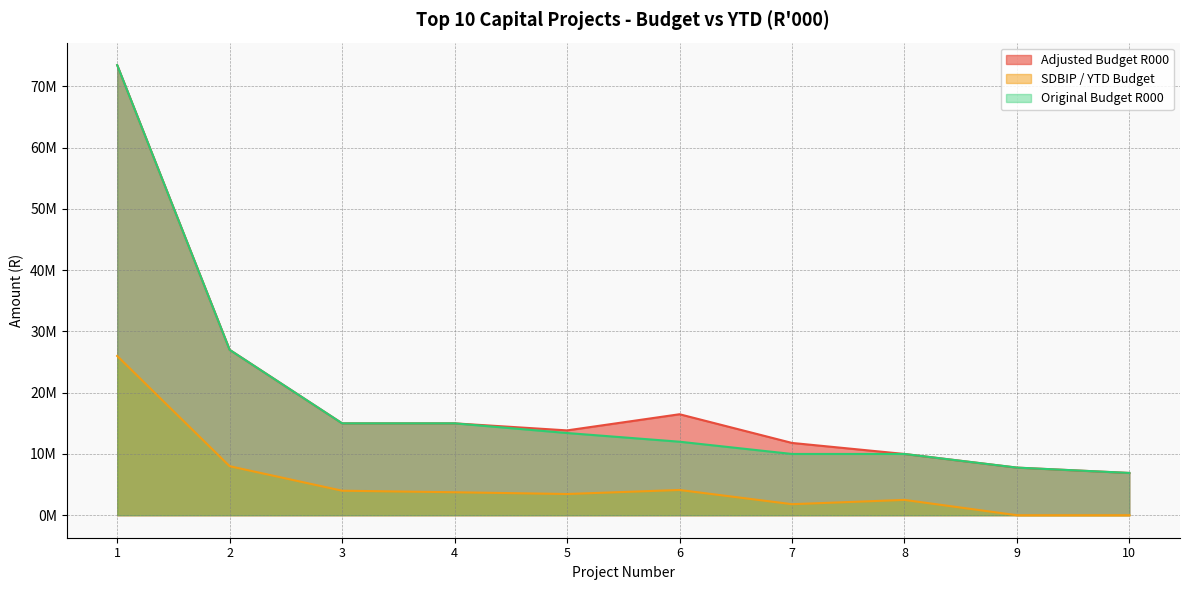

True or false: Original Budget R000 and SDBIP / YTD Budget cross at least once.

False